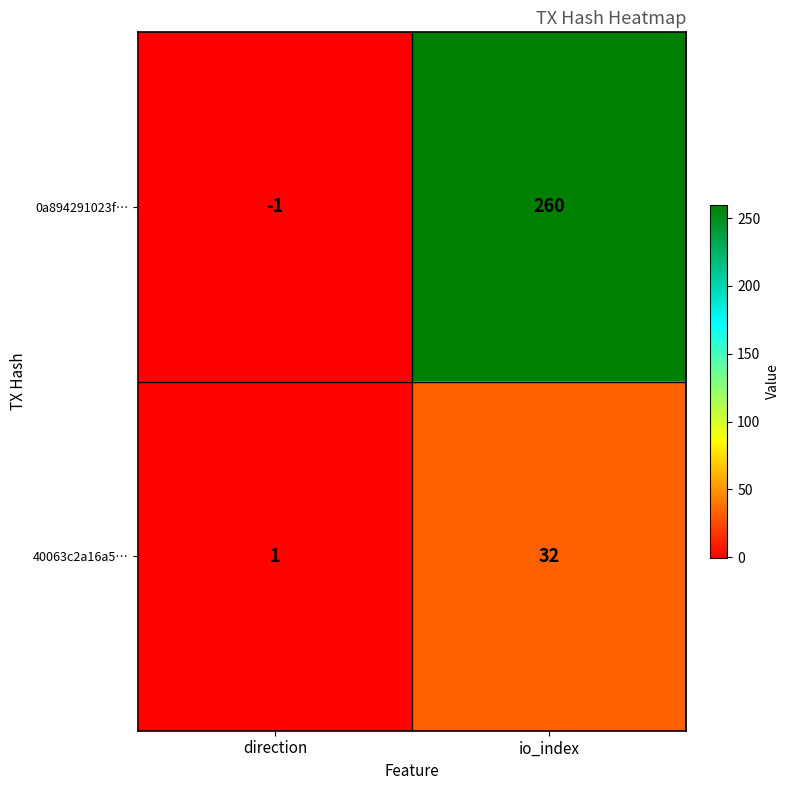

Which series changed the most between direction and io_index?

0a894291023f…